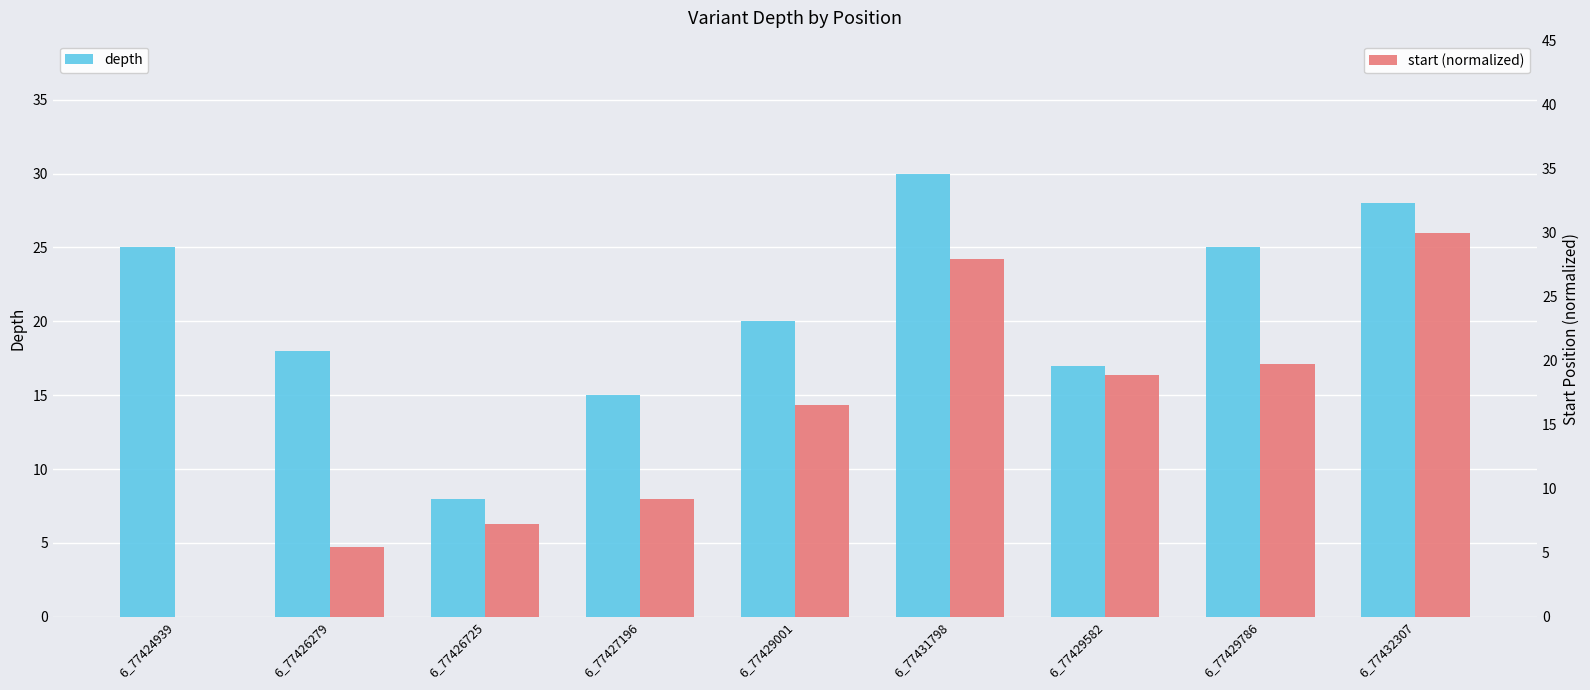

How many data points in start (normalized) are less than 16?

4